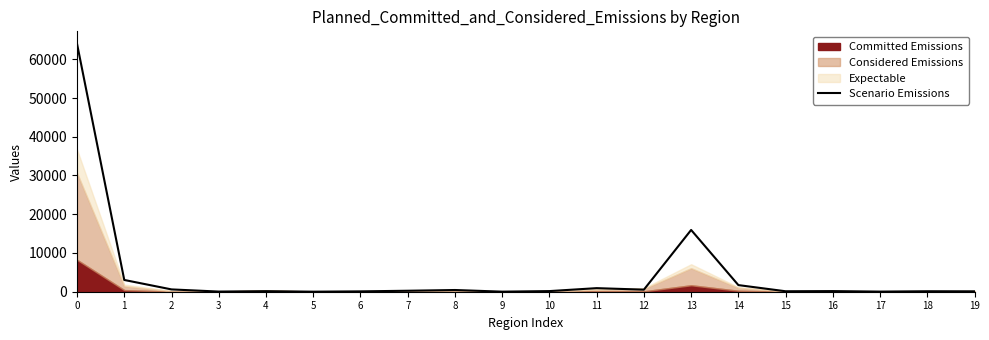

What is the sum of all values?

88453